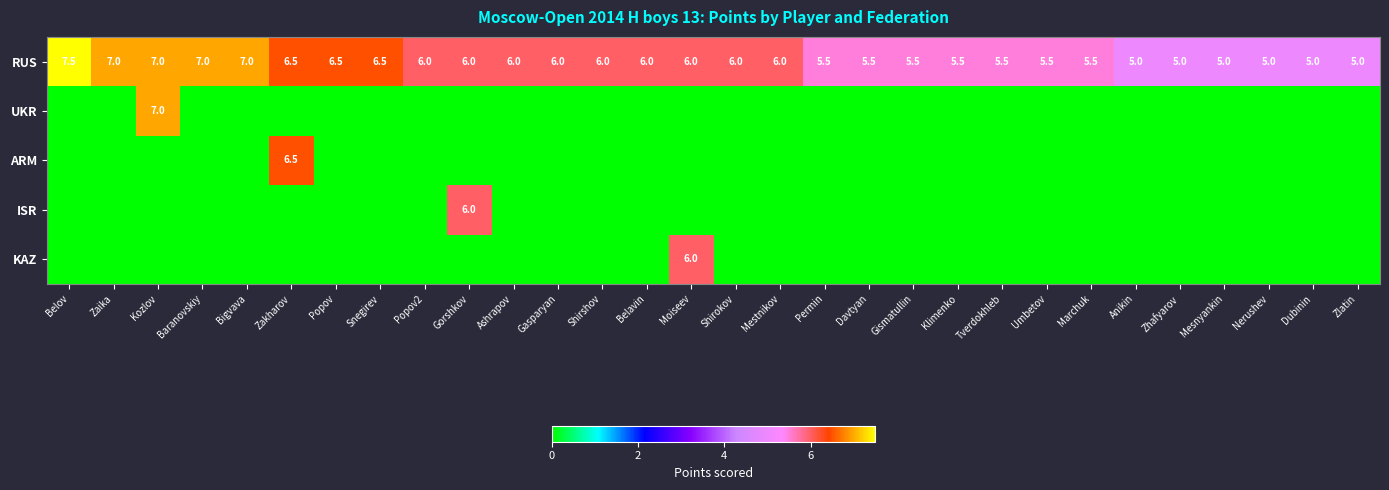

The RUS series shows 8.8 at Marchuk. True or false?

False